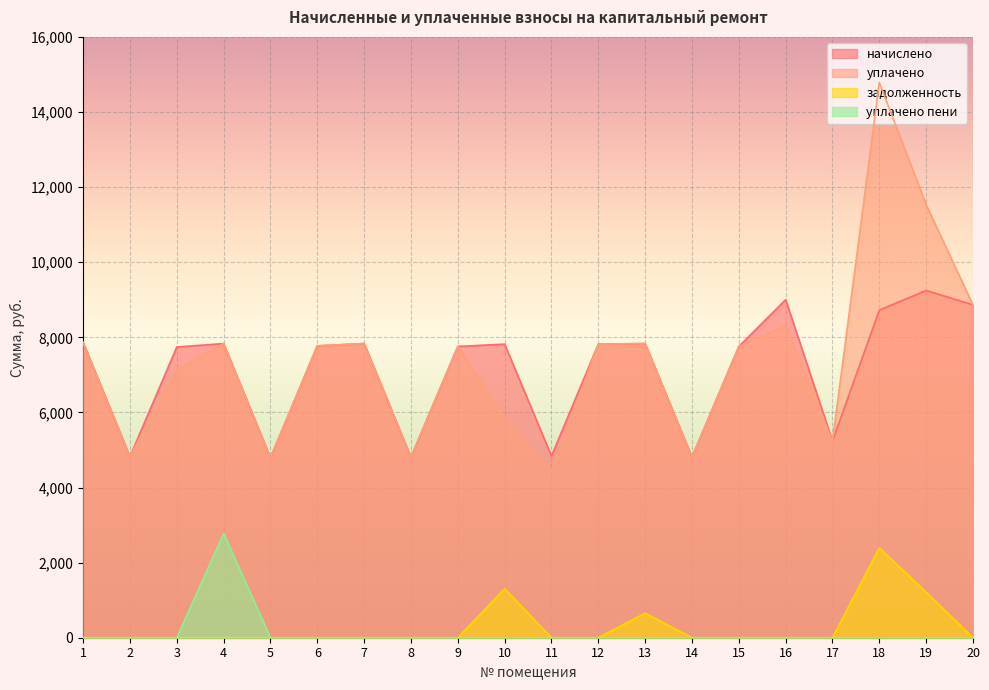

Which category has the lowest value in the уплачено пени series?

1